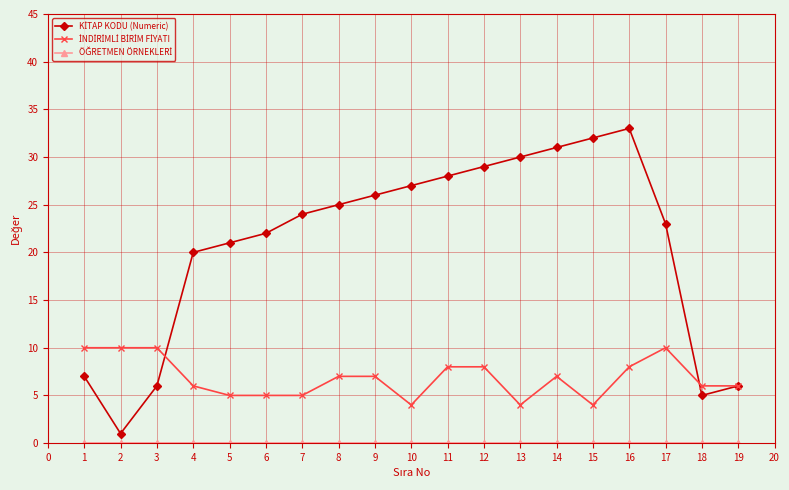

What is the maximum value shown in the chart?

33